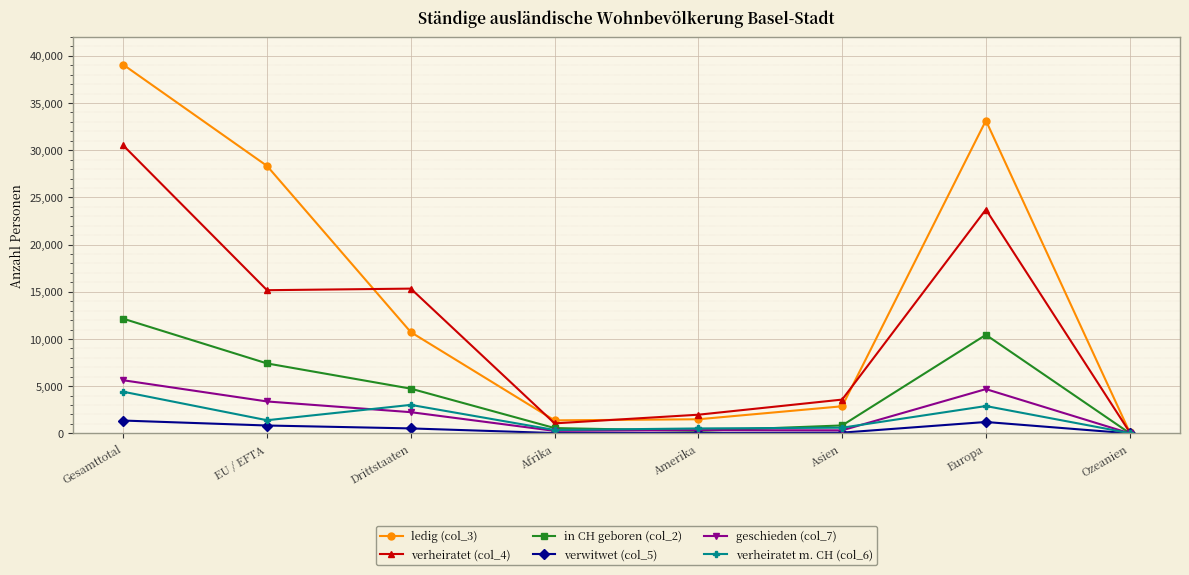

Rank the series at EU / EFTA from highest to lowest value.

ledig (col_3), verheiratet (col_4), in CH geboren (col_2), geschieden (col_7), verheiratet m. CH (col_6), verwitwet (col_5)